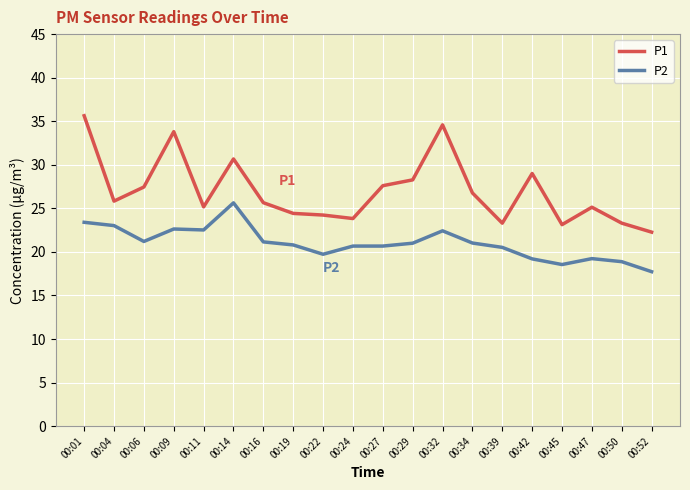

Is it true that P2 equals 36.9 at 00:06?

False